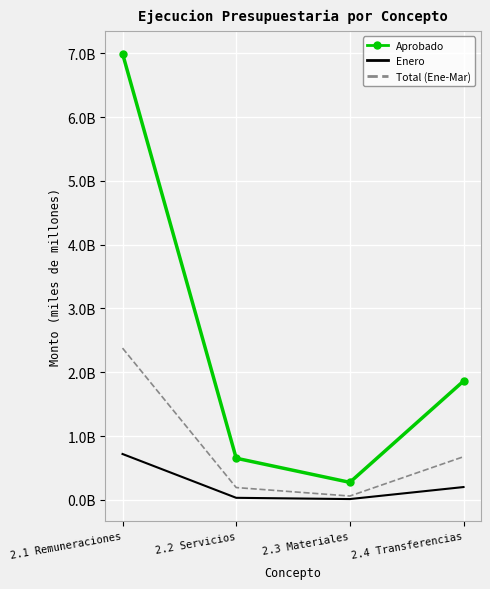

What is the average value of the Total (Ene-Mar) series?

0.8